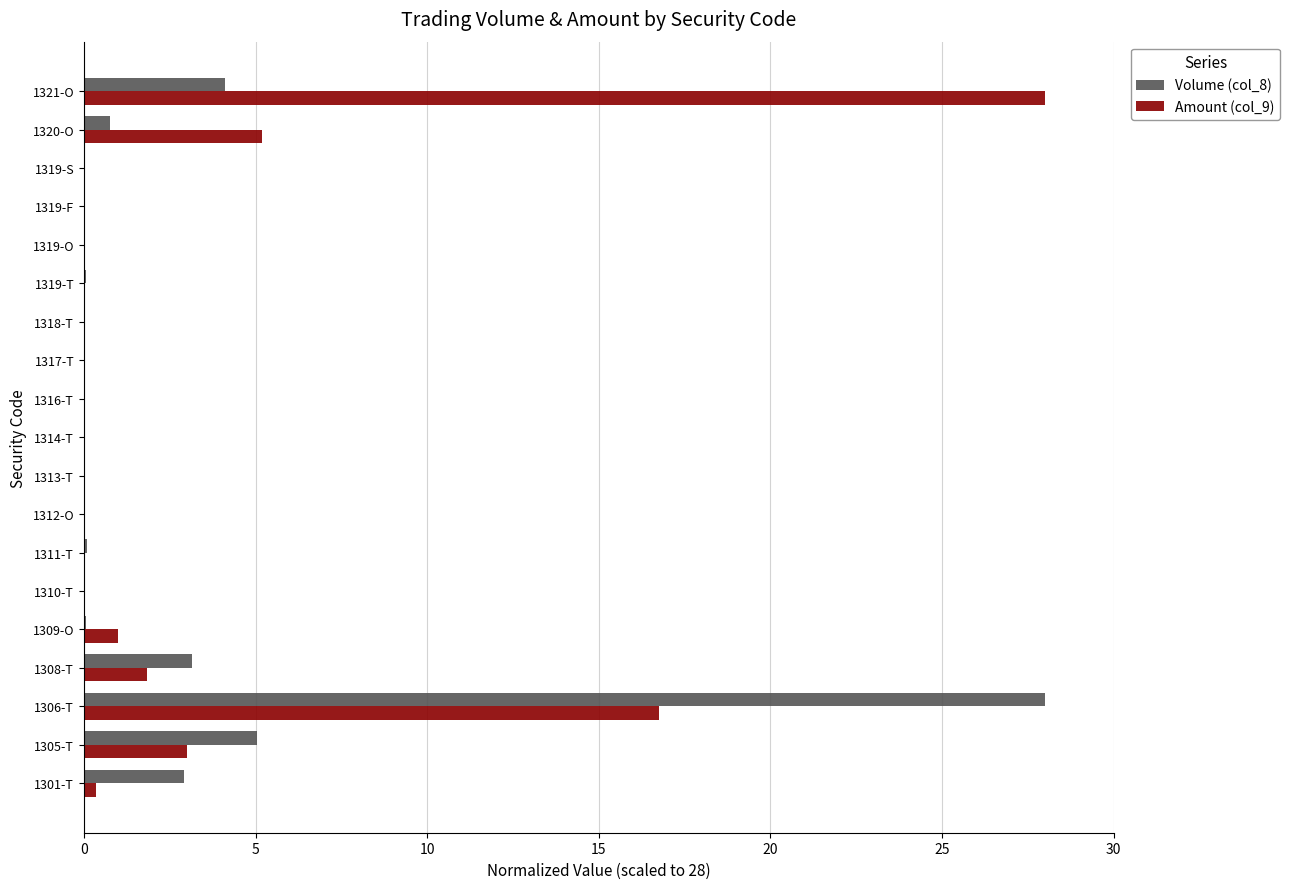

What is the highest value of the Amount (col_9) series?

28.0